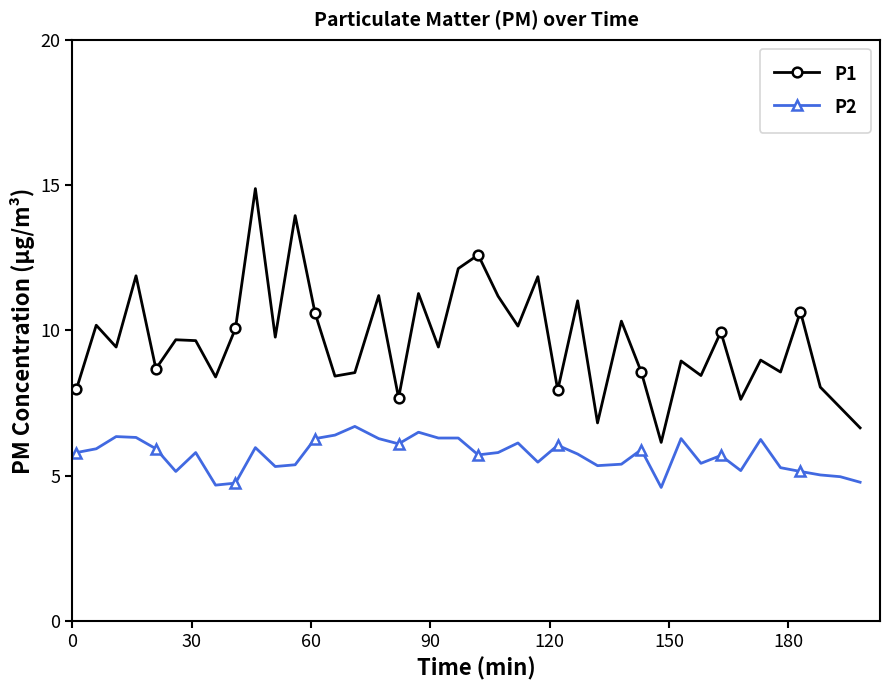

What is the difference between the maximum and minimum values in the P2 series?

2.1